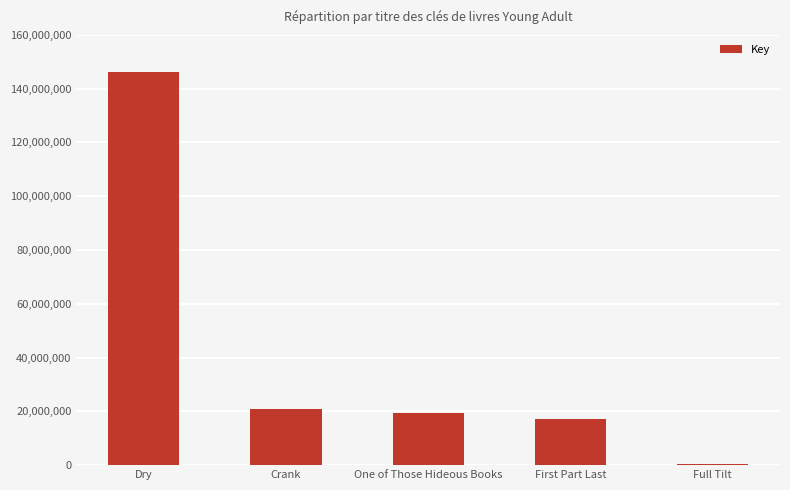

Which has a higher value, Crank or First Part Last?

Crank